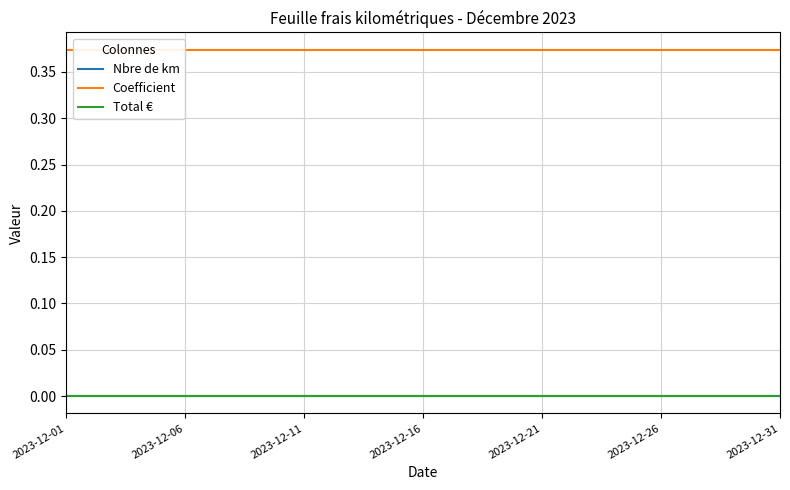

At which category does the chart reach its peak across all series?

2023-12-01